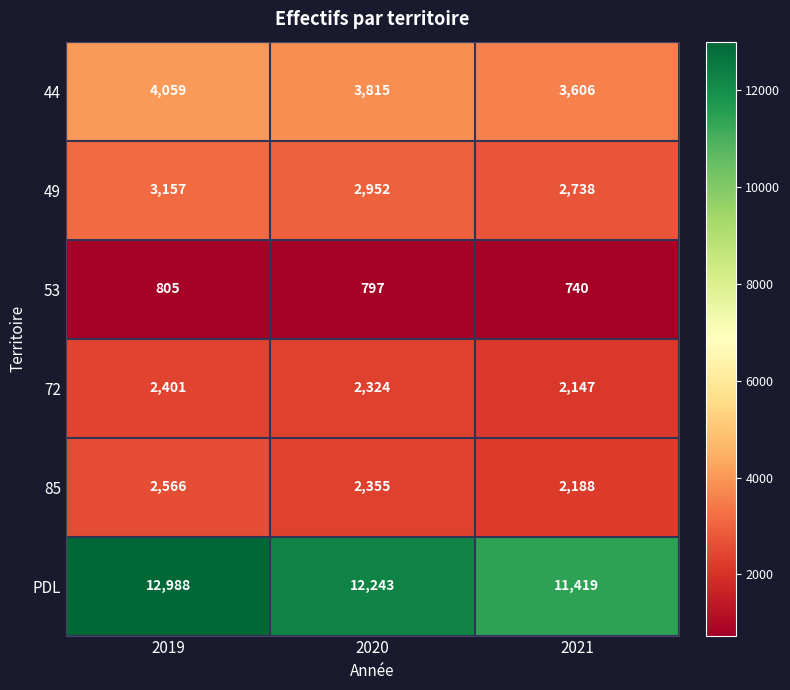

Which category has the highest value across all series?

2019